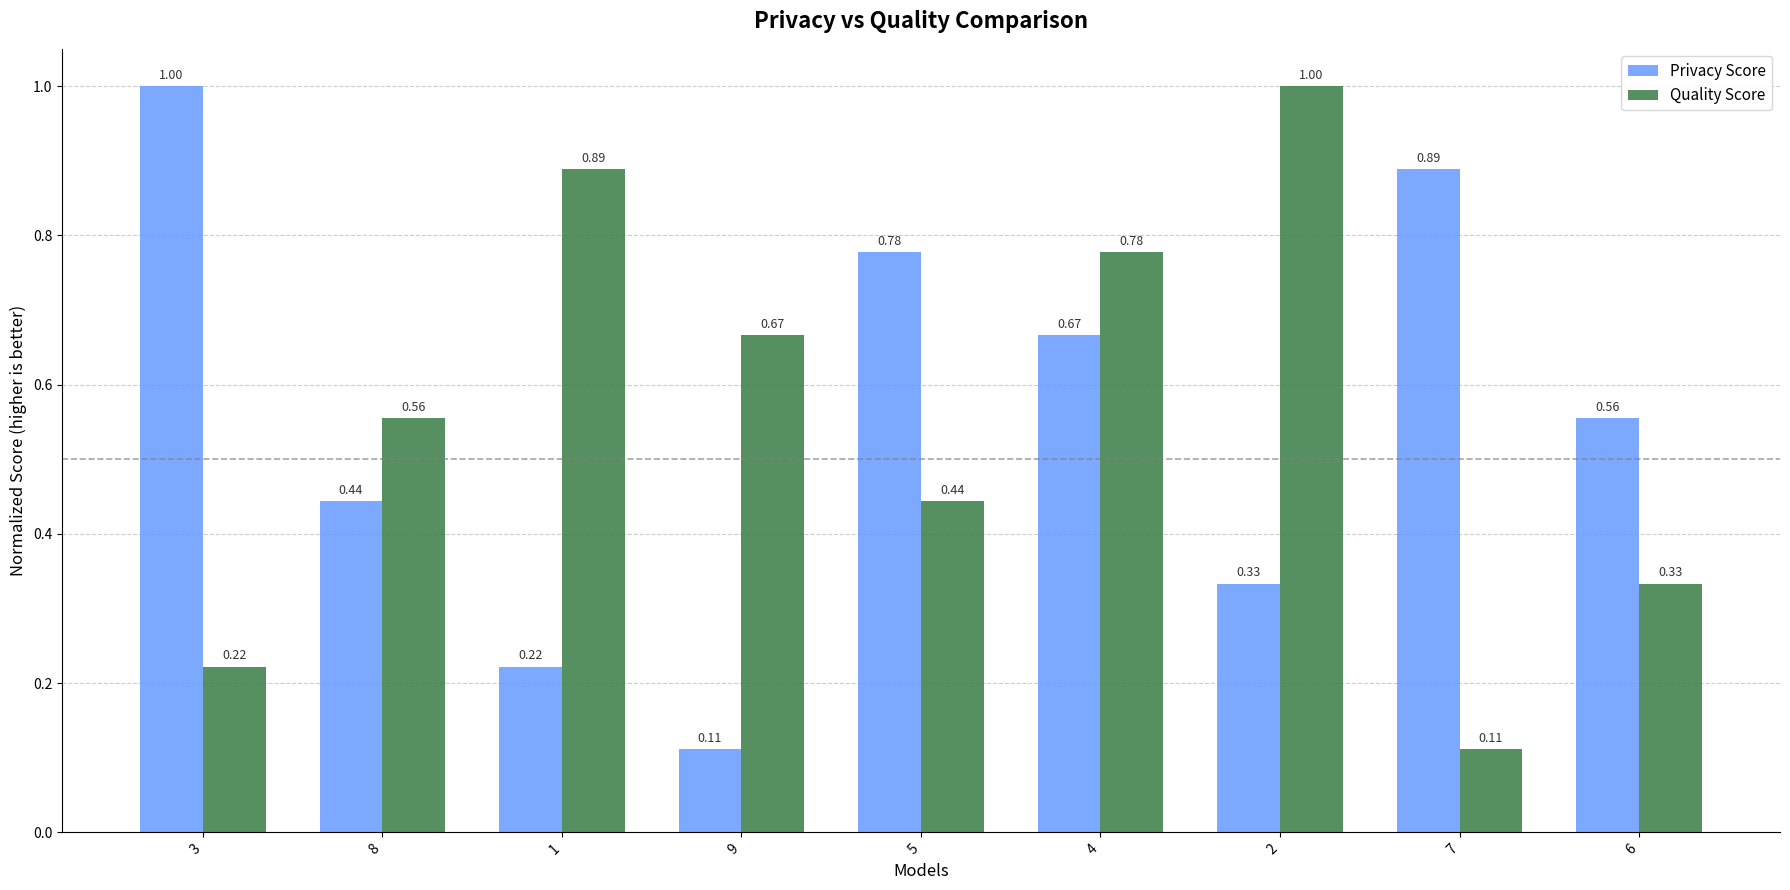

What are all the series names shown in the legend?

Privacy Score, Quality Score